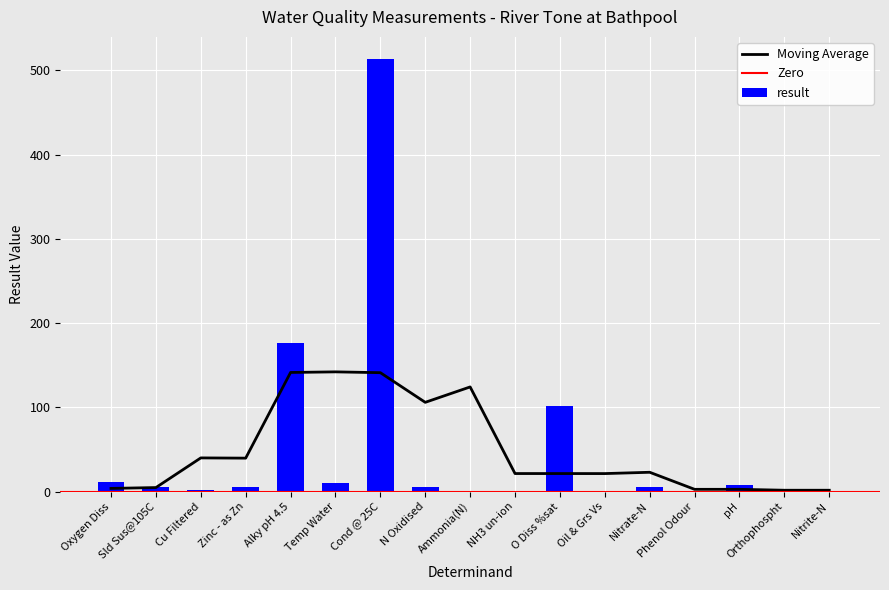

List the labels in order of value, largest first.

Cond @ 25C, Alky pH 4.5, O Diss %sat, Oxygen Diss, Temp Water, pH, N Oxidised, Sld Sus@105C, Nitrate-N, Zinc - as Zn, Cu Filtered, Orthophospht, Ammonia(N), Nitrite-N, NH3 un-ion, Oil & Grs Vs, Phenol Odour